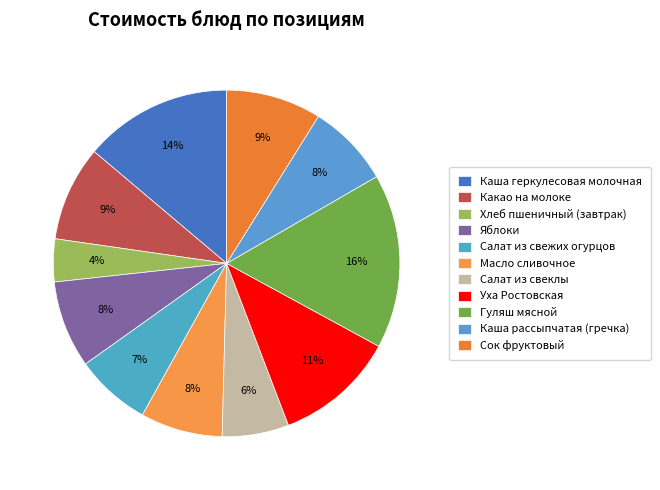

Is it true that Салат из свеклы is 6% of the pie?

True